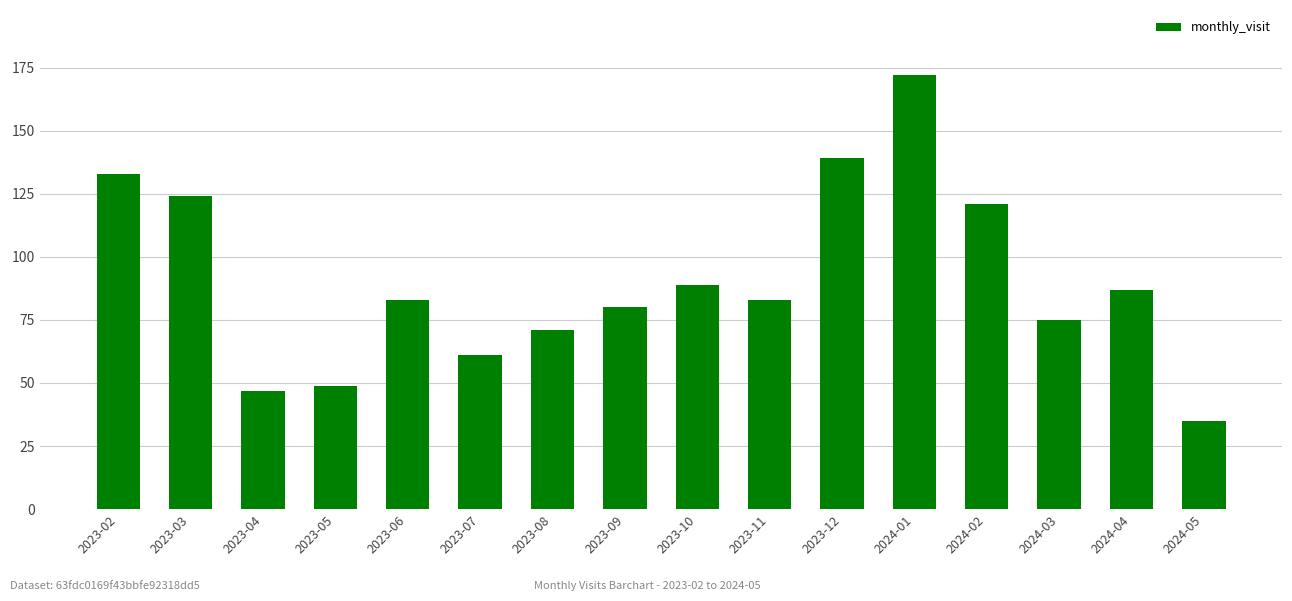

What is the minimum value shown in the chart?

35